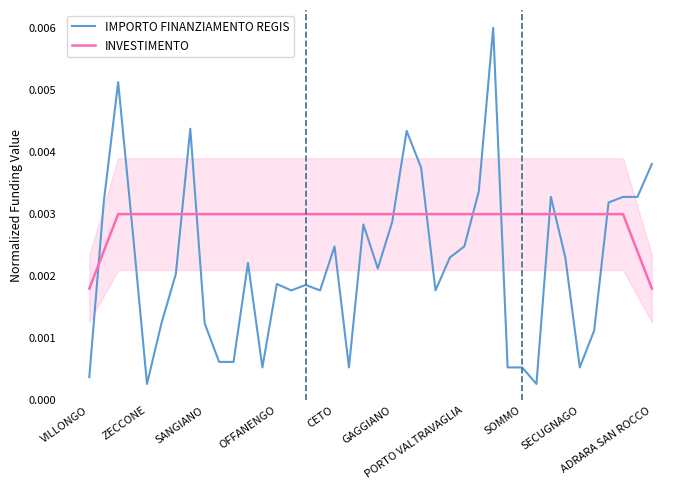

True or false: INVESTIMENTO and IMPORTO FINANZIAMENTO REGIS intersect in this chart.

True